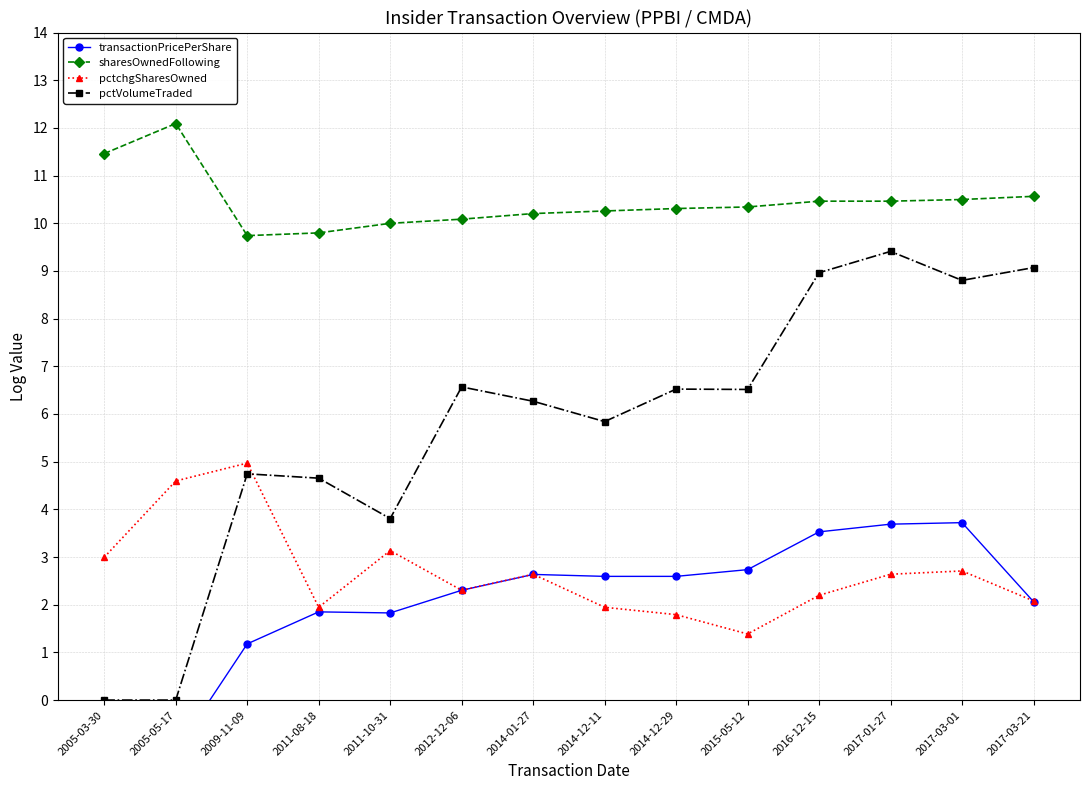

At which label does sharesOwnedFollowing reach its peak?

2005-05-17